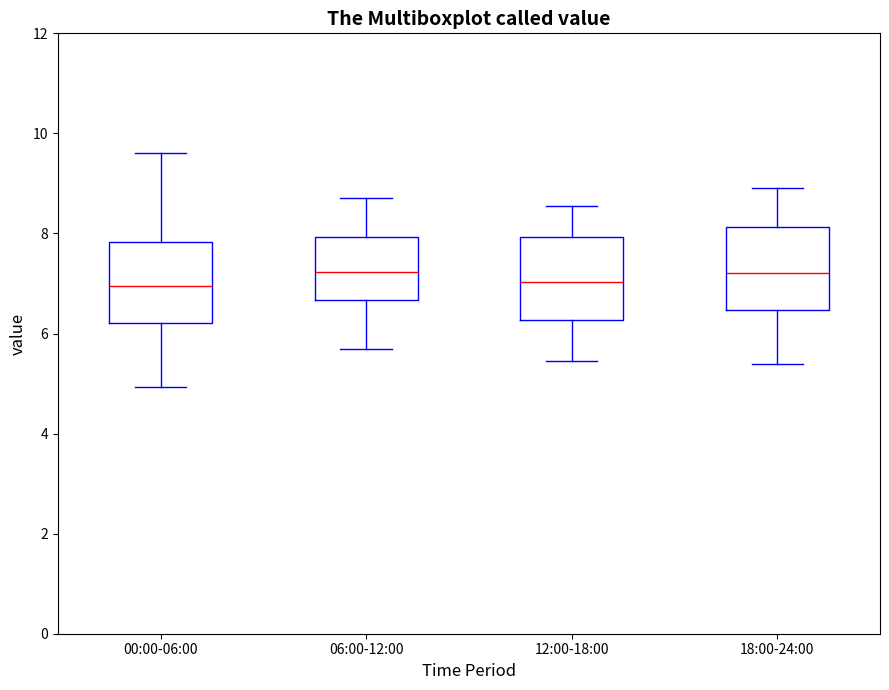

Reading left to right, read every box against the y-axis: the position of its median line, the range the box covers, and the ends of its whiskers. The values are not printed on the chart, so give them approximately, as read against the axis.

00:00-06:00: median 7.0, box 6.2 to 7.8, whiskers 5.0 to 9.6
06:00-12:00: median 7.2, box 6.6 to 8.0, whiskers 5.8 to 8.8
12:00-18:00: median 7.0, box 6.2 to 8.0, whiskers 5.4 to 8.6
18:00-24:00: median 7.2, box 6.4 to 8.2, whiskers 5.4 to 9.0